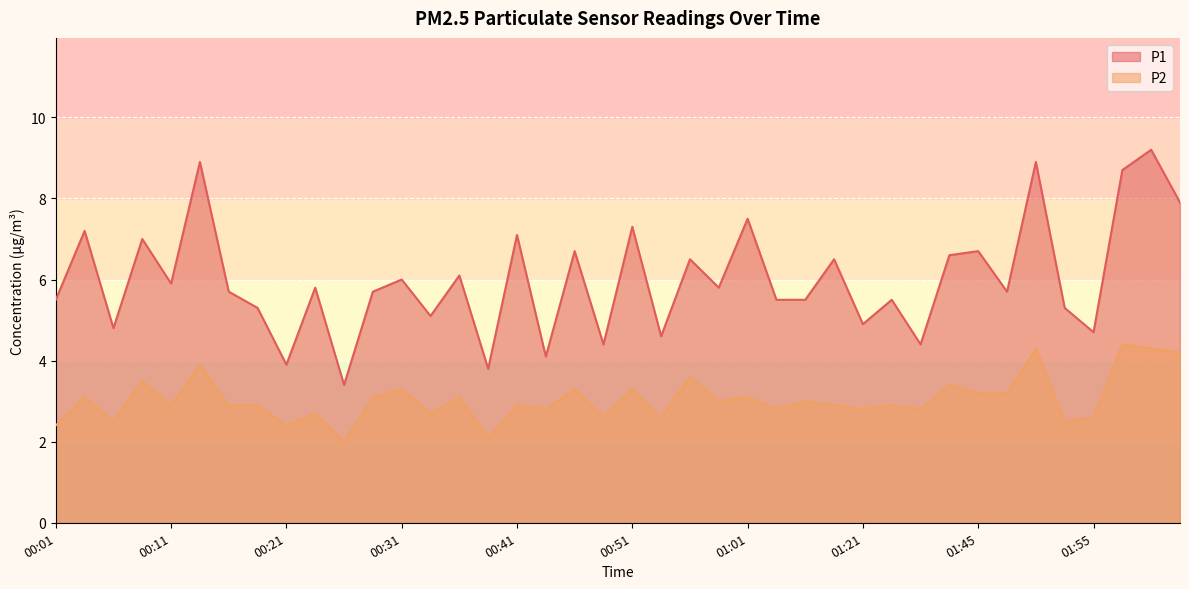

What is the difference between the P1 values at 01:32 and 00:33?

0.4